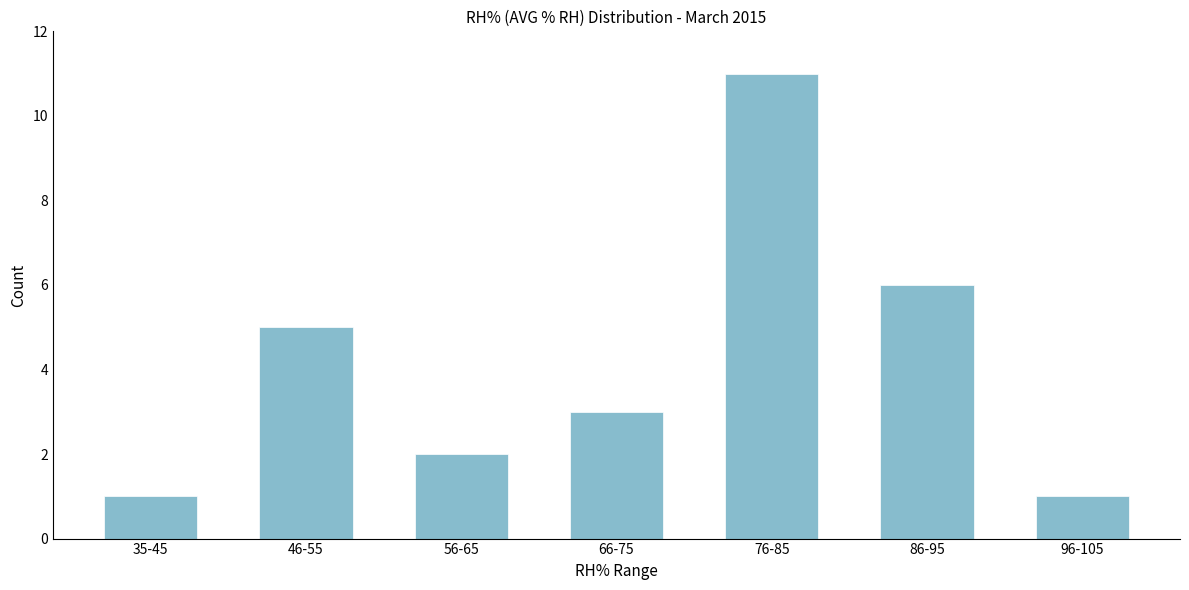

Reading right to left, list all the values displayed in this chart.

1	6	11	3	2	5	1